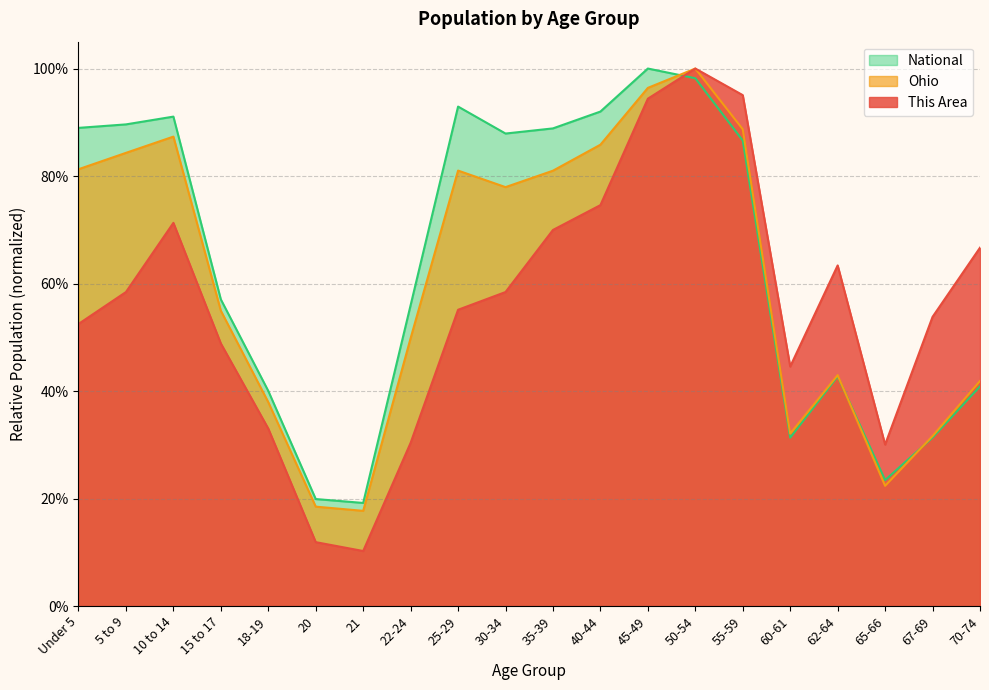

Rank the series at 65-66 from lowest to highest value.

Ohio, National, This Area